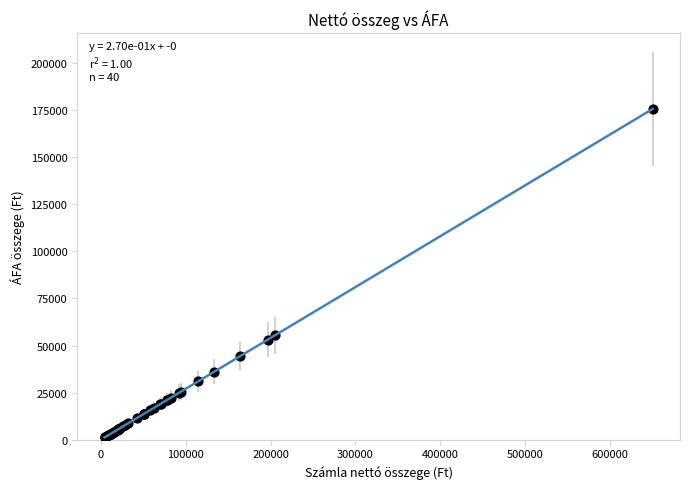

What Y value in the scatter plot is closest to 88359?

55350